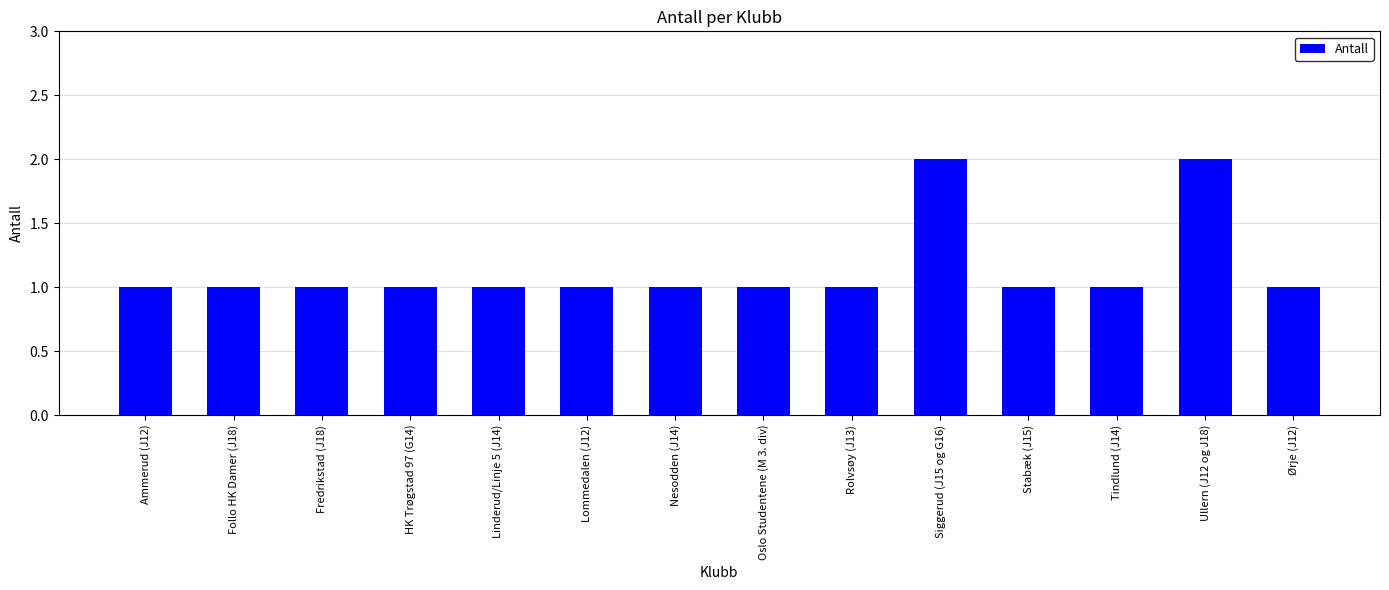

How many data points does each series have?

14